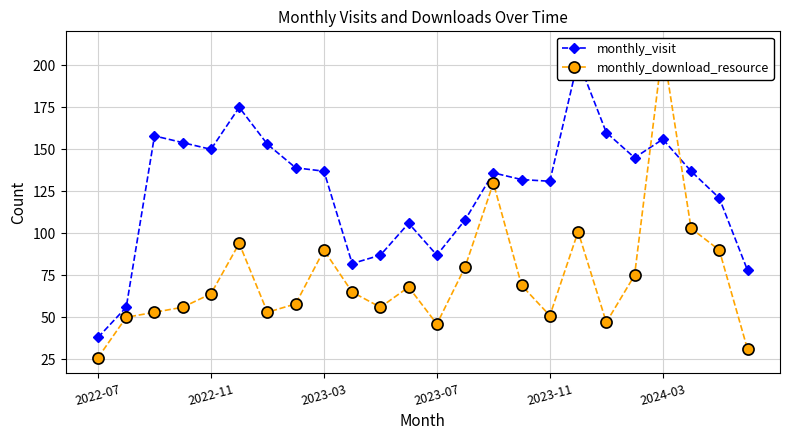

Rank the series at 2022-11 from highest to lowest value.

monthly_visit, monthly_download_resource